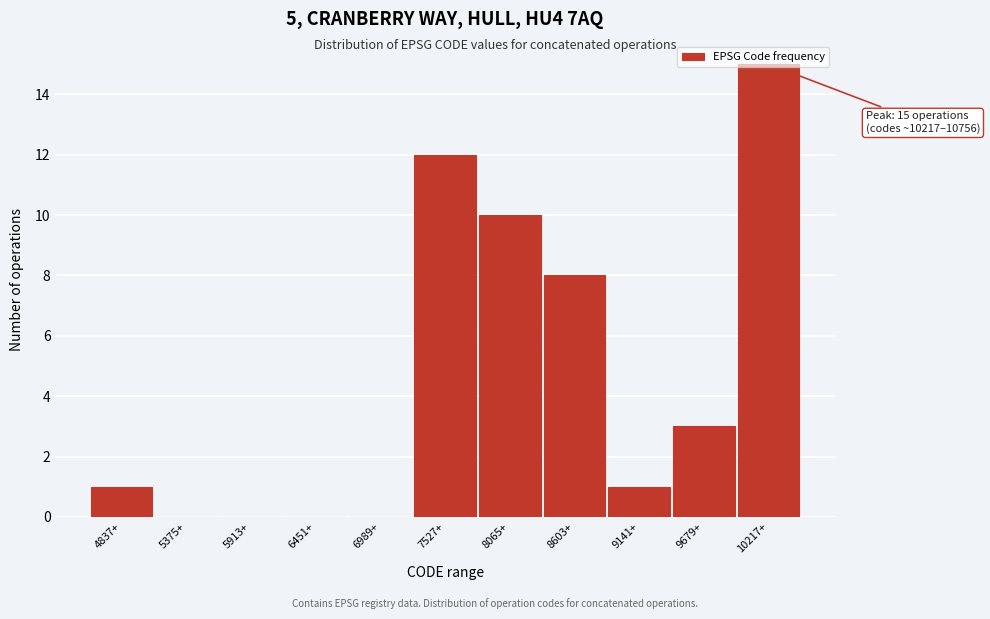

Between 6451+ and 4837+, which is larger?

4837+